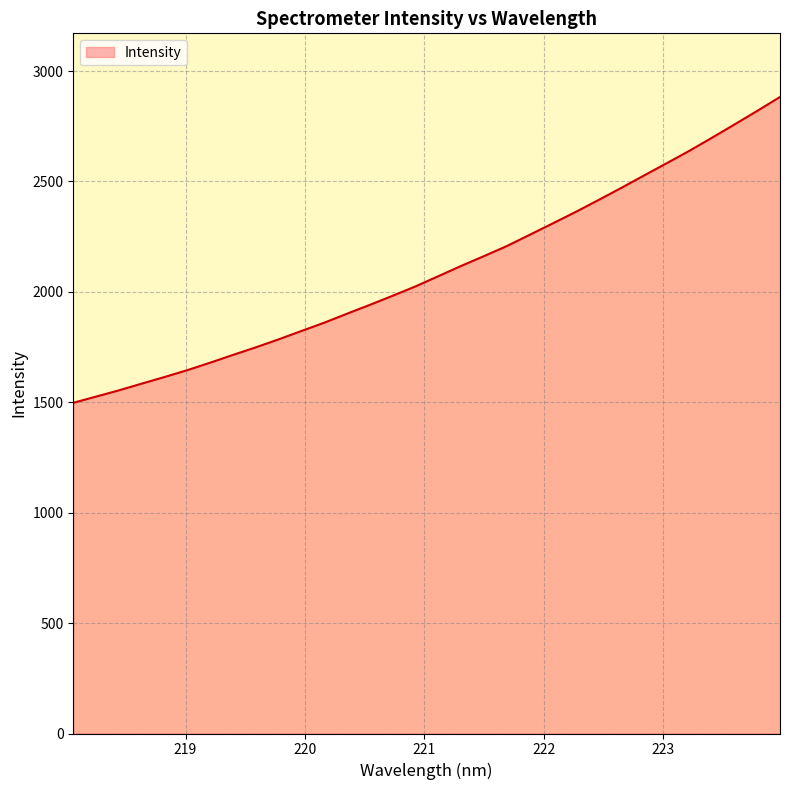

What is the difference between the maximum and minimum values?

1384.9